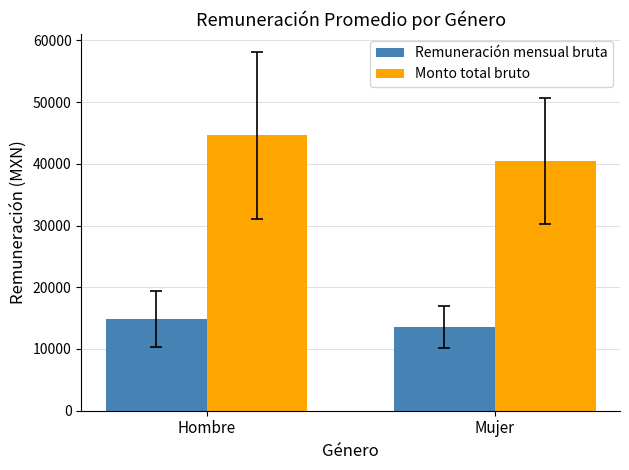

What is the maximum value shown in the chart?

44631.6